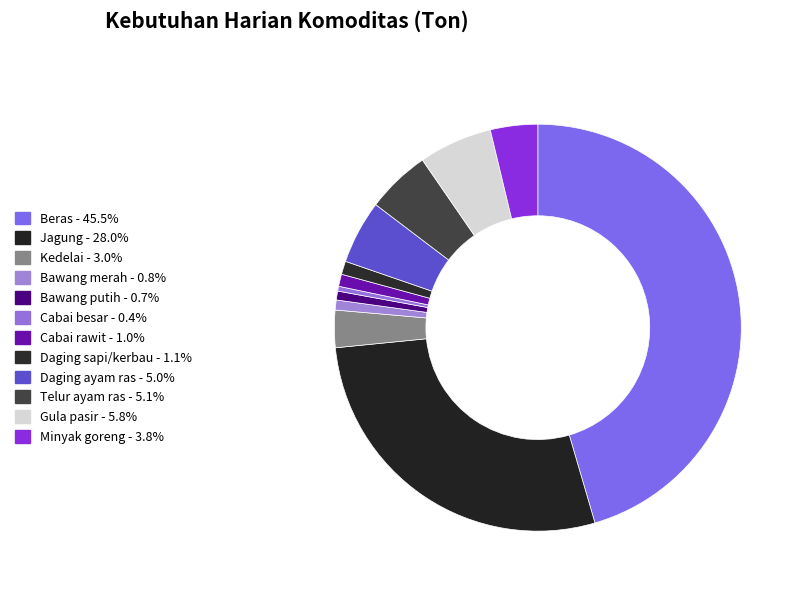

How many segments does this pie chart have?

12